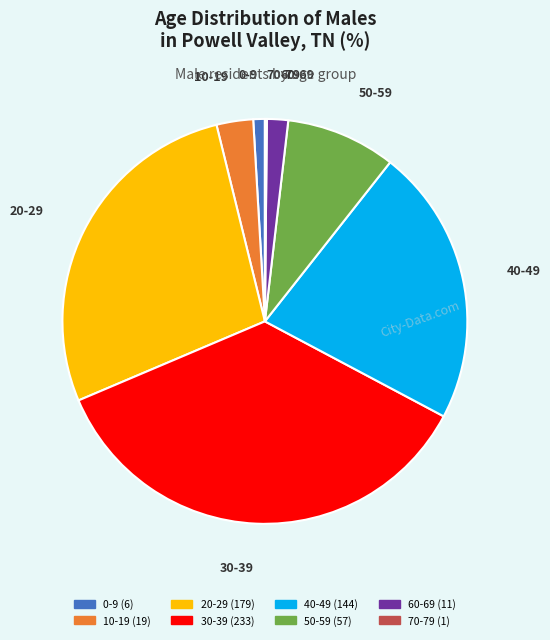

Is the sum of 50-59 and 40-49 greater than half?

No